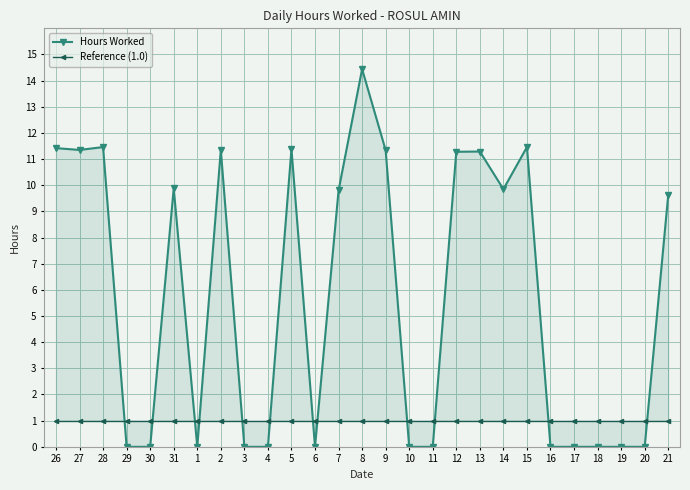

True or false: Hours Worked has more than 2 points higher than both neighbors.

True